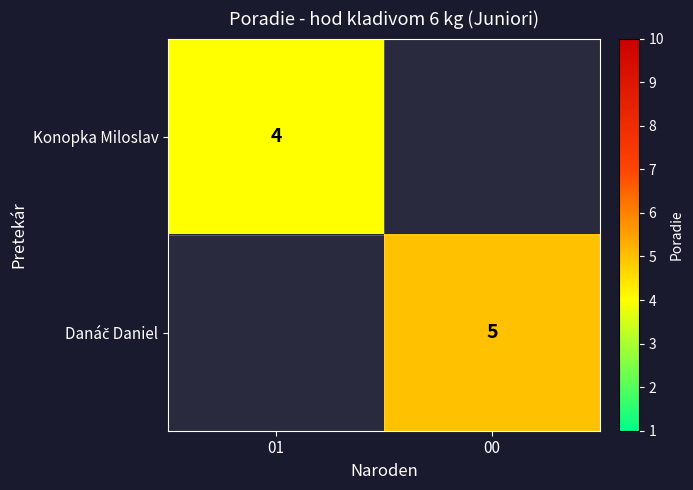

Is it true that Konopka Miloslav equals 7 at 01?

False